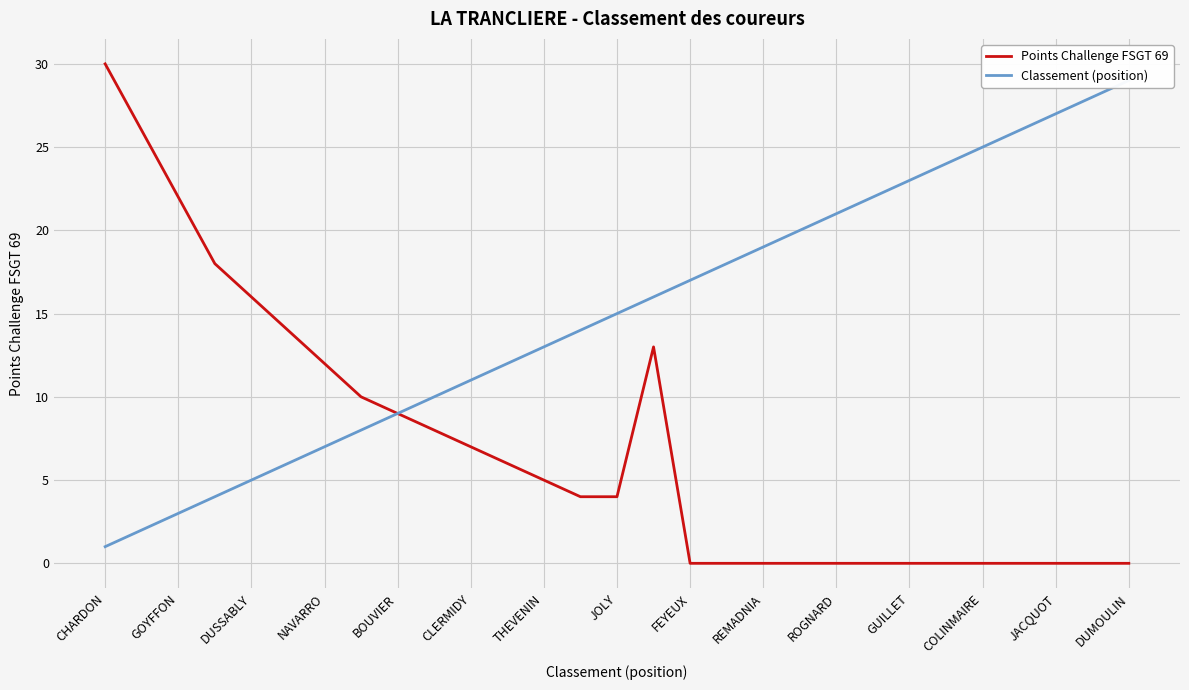

At which label does Points Challenge FSGT 69 reach its peak?

CHARDON